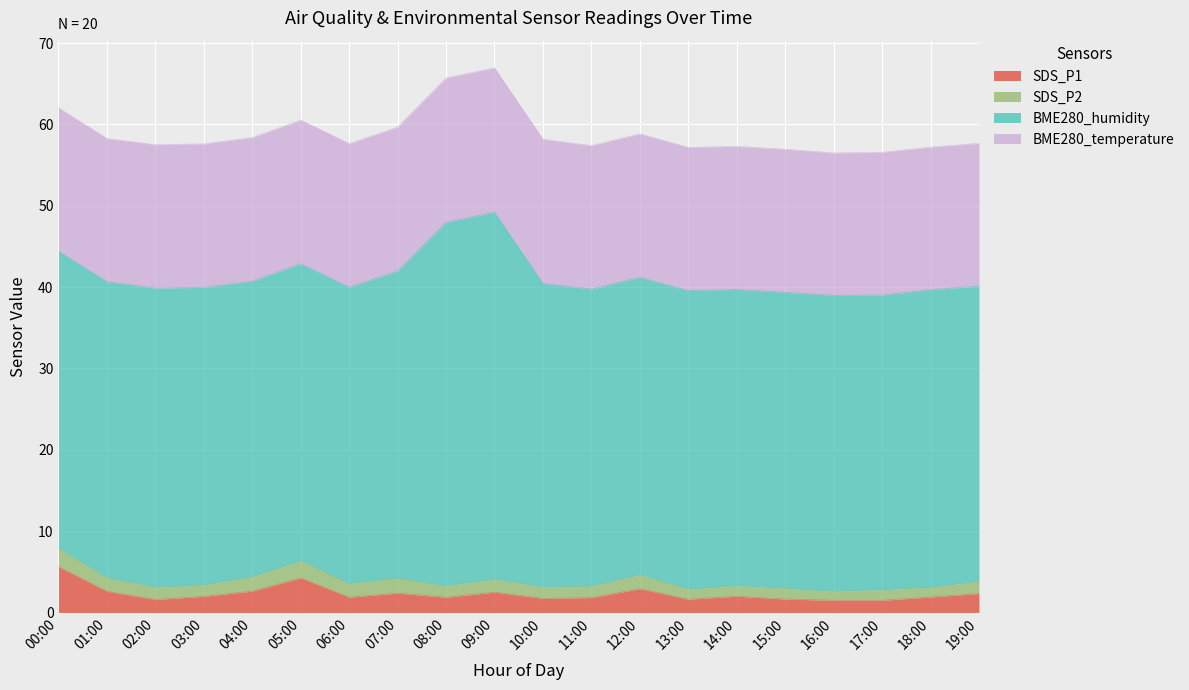

Between 12:00 and 02:00, which is larger?

12:00